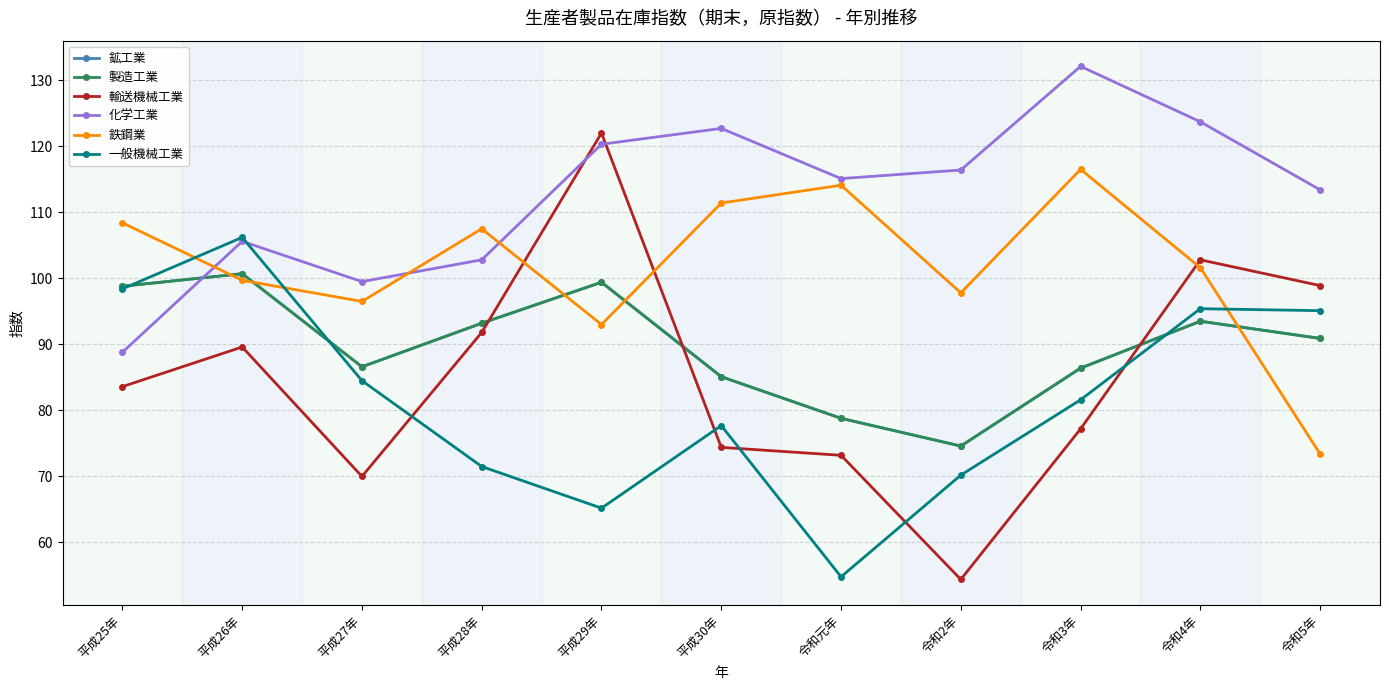

Where does the 鉄鋼業 series first go above 101?

平成25年